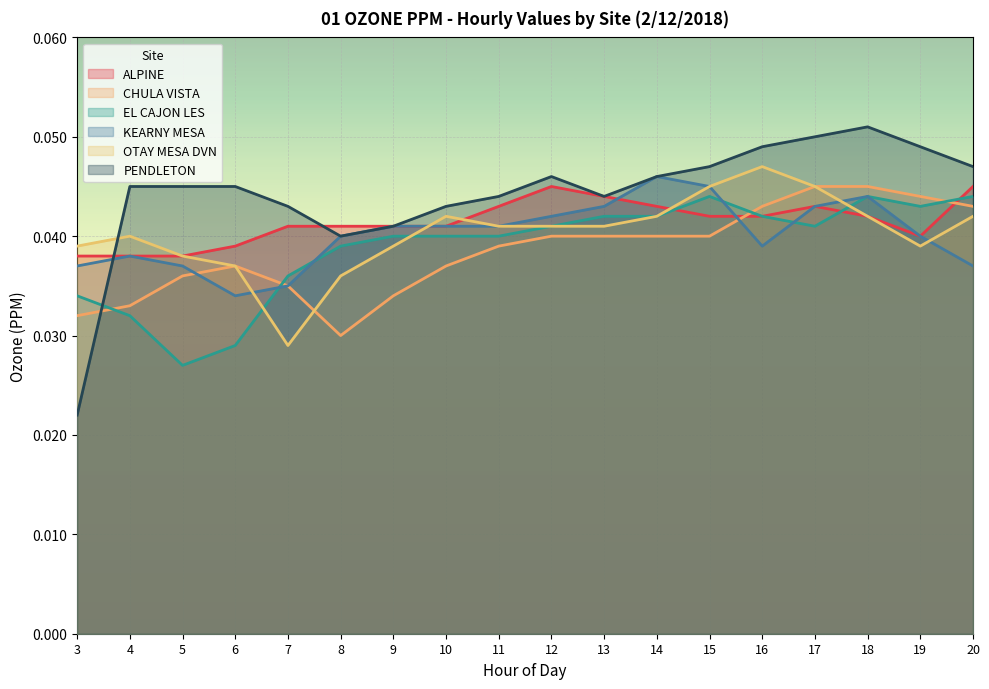

How many interior local valleys does the CHULA VISTA series have?

1